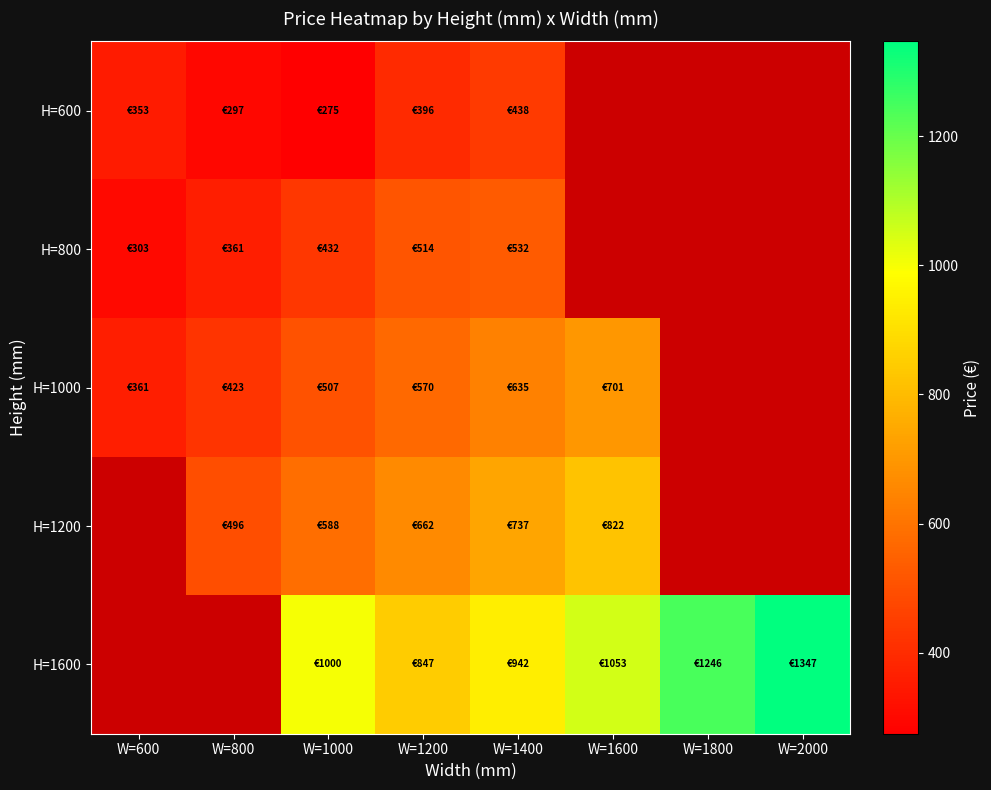

How many data points in H=1000 are less than 634?

4